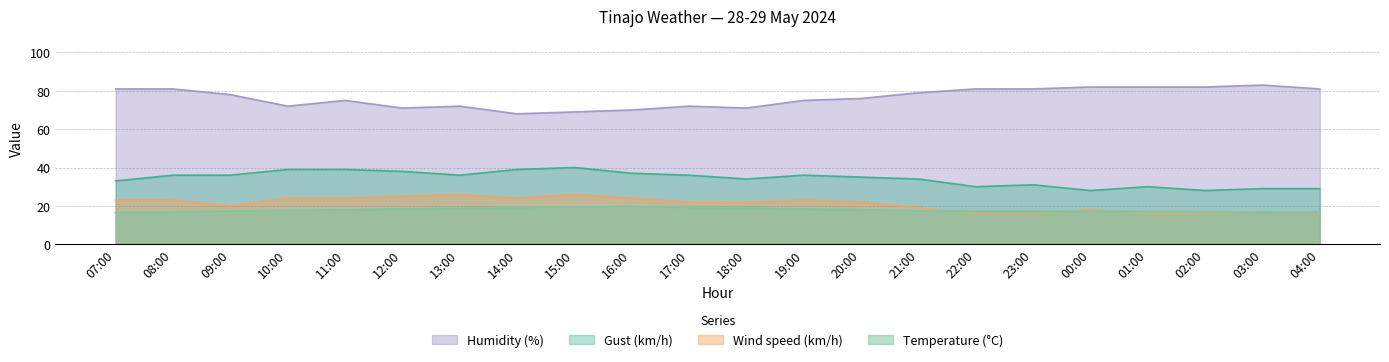

Which series has the largest total across all categories?

Humidity (%)